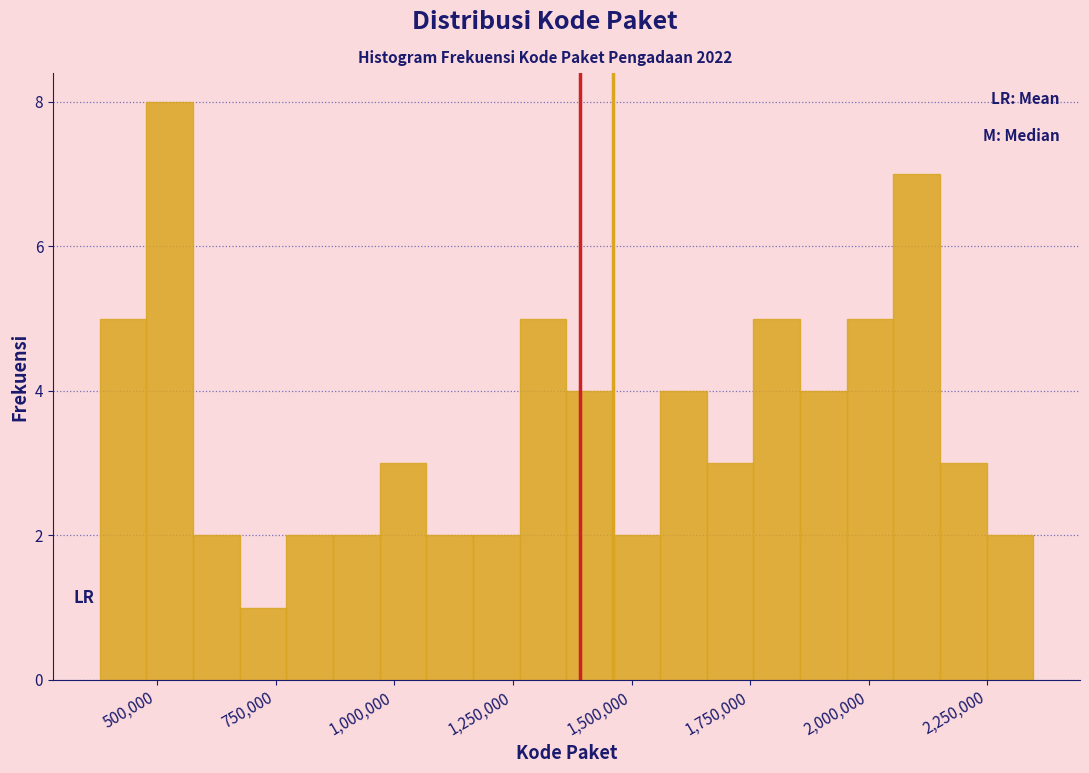

Read against the x-axis, roughly where is the centre of the tallest bar?

550000